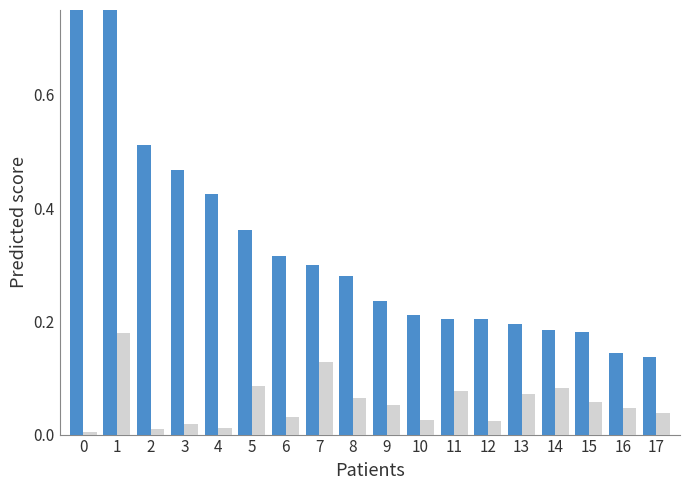

Which series changed the most between 2 and 4?

直営の郵便局(営業中)